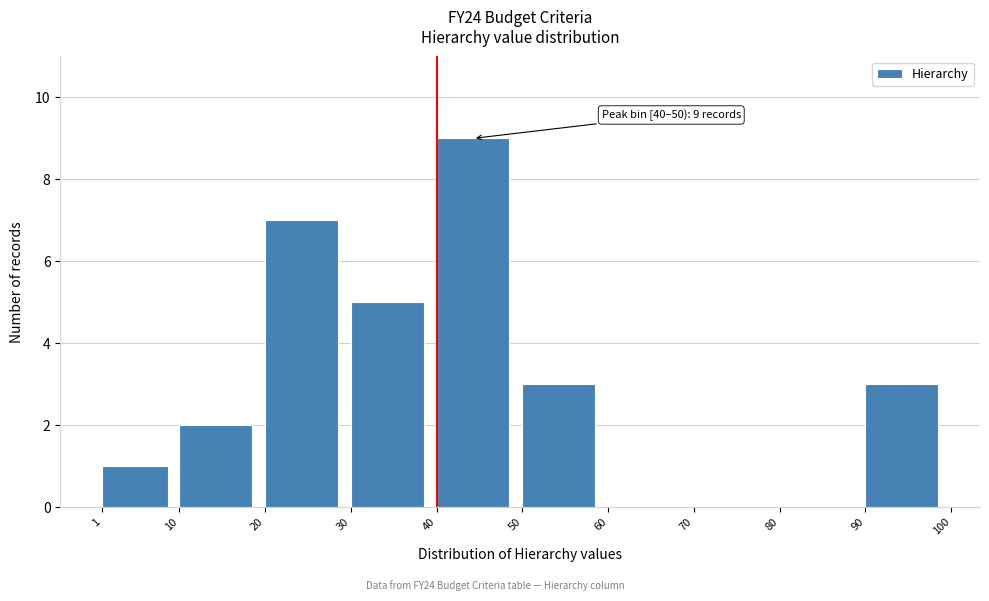

Over which range of the x-axis is the bar tallest?

40 to 50